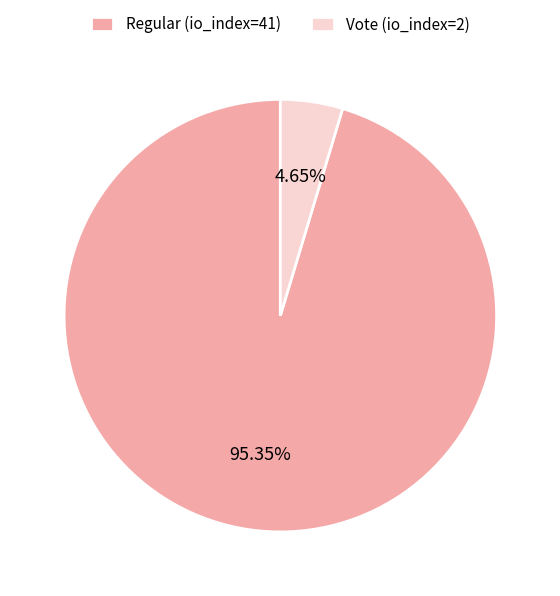

True or false: Vote (io_index=2) accounts for 5% of the total.

True